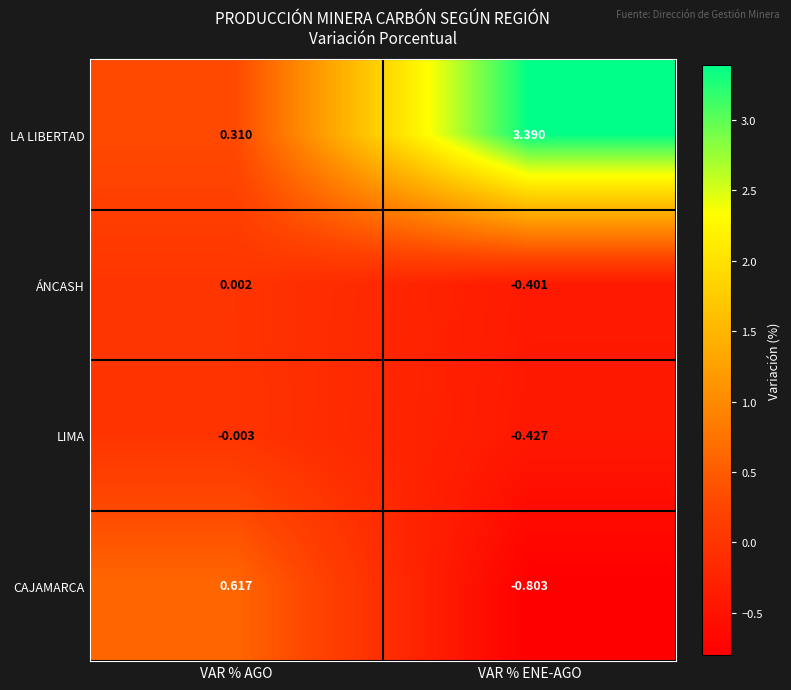

Which series changed the most between VAR % AGO and VAR % ENE-AGO?

LA LIBERTAD